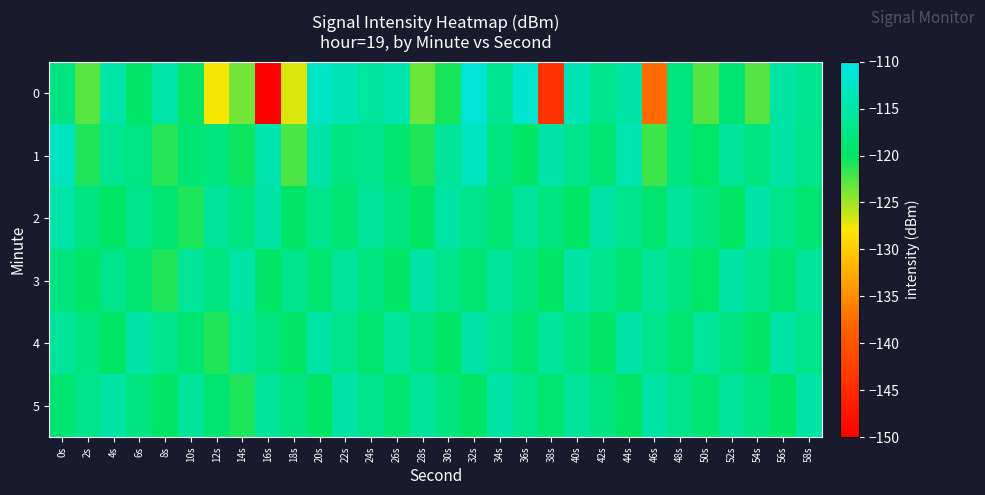

List the series in order of their peak value, highest first.

0, 1, 2, 3, 4, 5